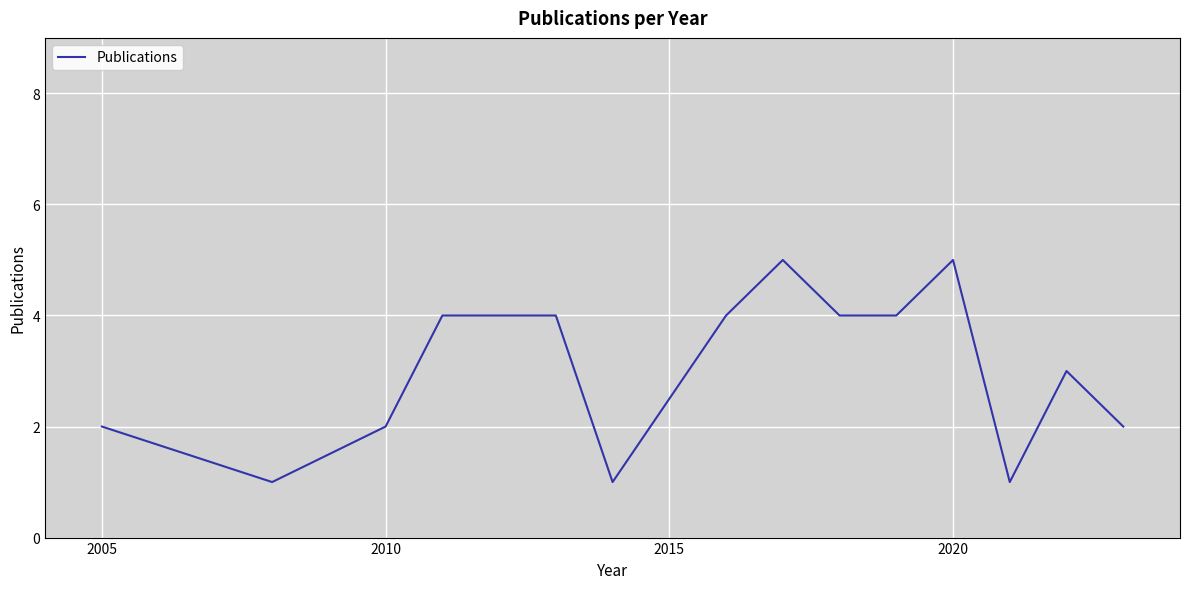

What is the maximum value shown in the chart?

5